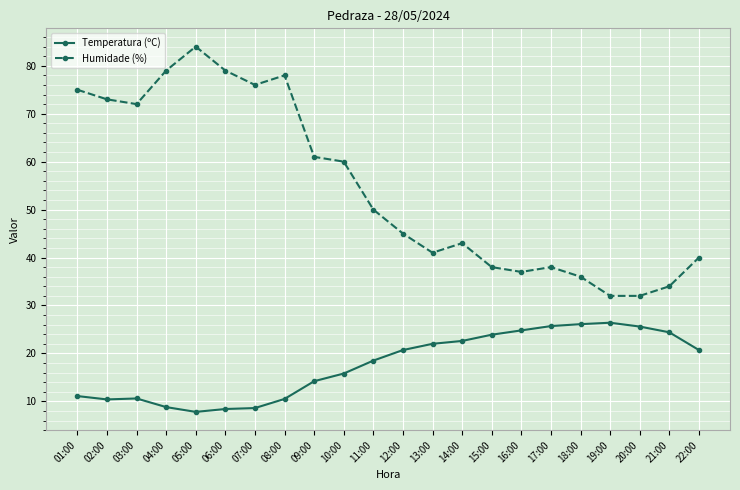

What is the minimum value for Temperatura (ºC)?

7.8